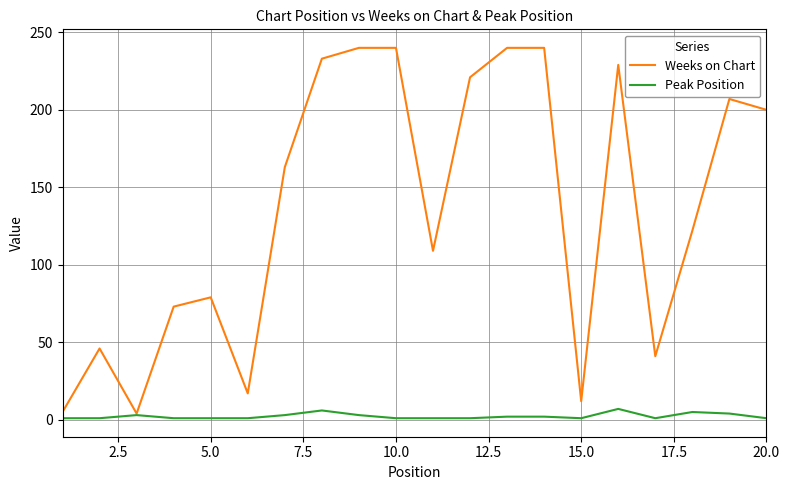

Which series has the widest spread of values?

Weeks on Chart